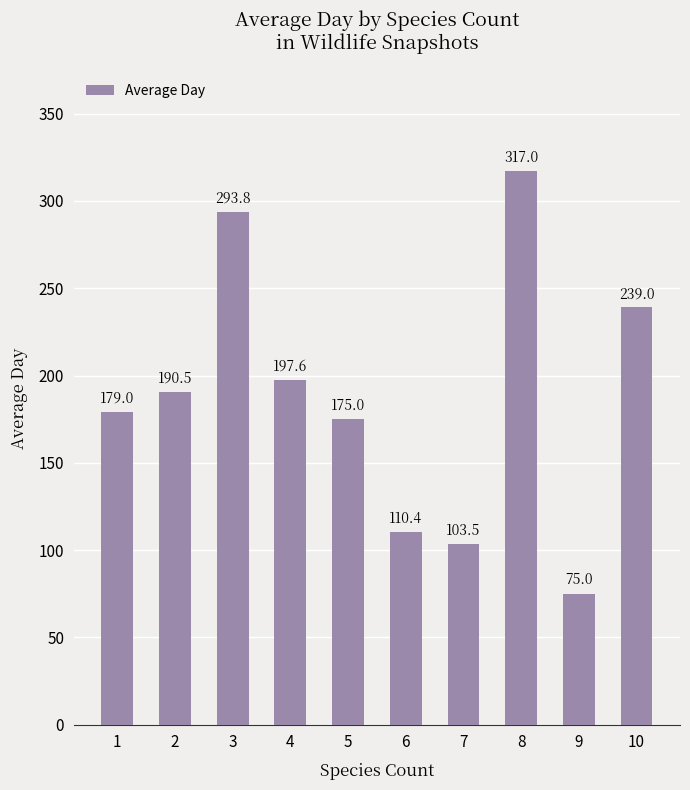

The chart shows a value of 70.9 at 8. True or false?

False